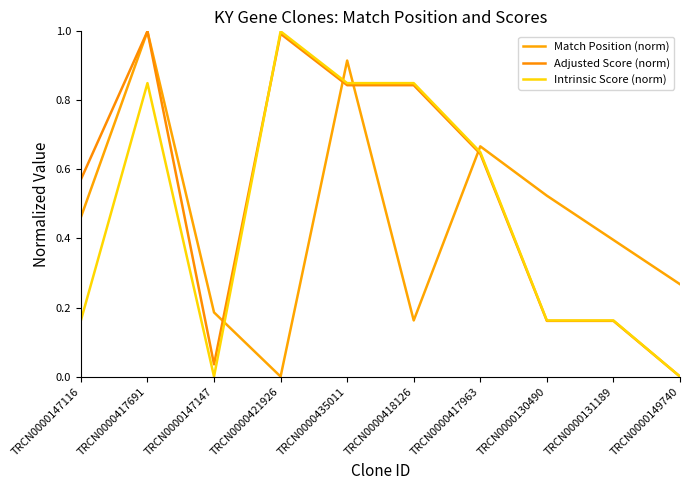

Where do Adjusted Score (norm) and Intrinsic Score (norm) first cross each other?

TRCN0000147147 and TRCN0000421926